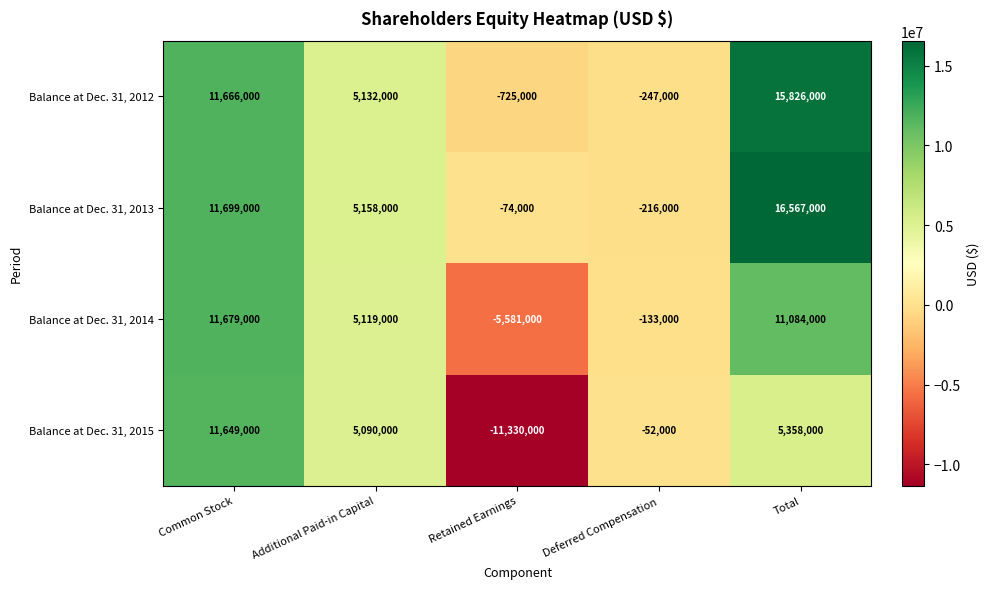

What is the spread (max minus min) of values at Additional Paid-in Capital?

68000